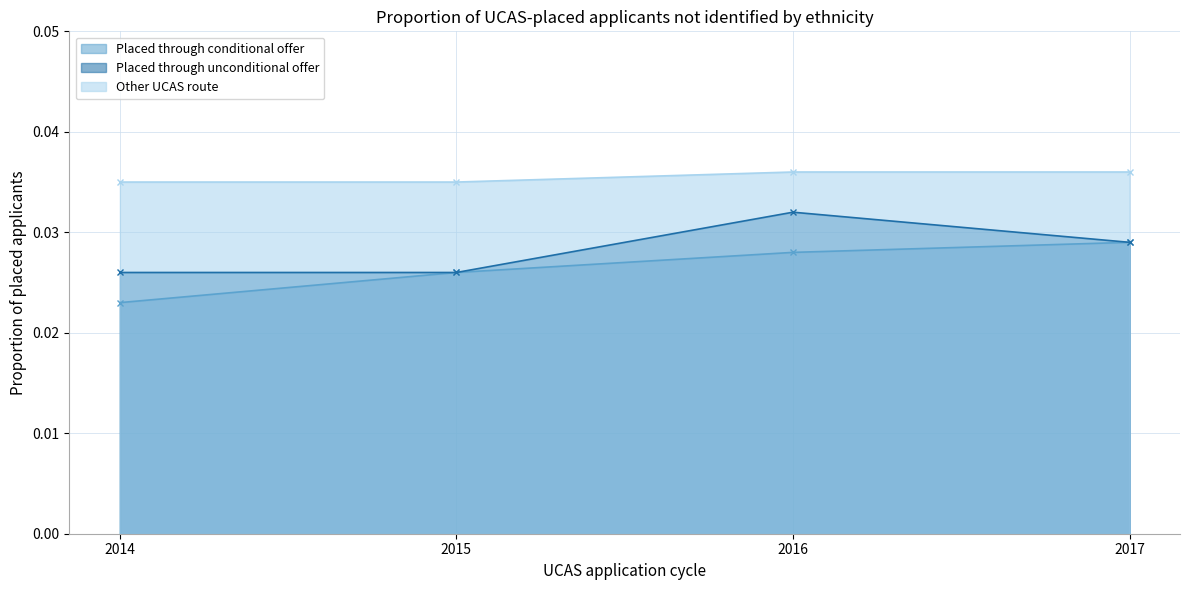

Reading right to left, what are all the values shown in this chart?

Placed through conditional offer: 2017=0.0	2016=0.0	2015=0.0	2014=0.0
Placed through unconditional offer: 2017=0.0	2016=0.0	2015=0.0	2014=0.0
Other UCAS route: 2017=0.0	2016=0.0	2015=0.0	2014=0.0